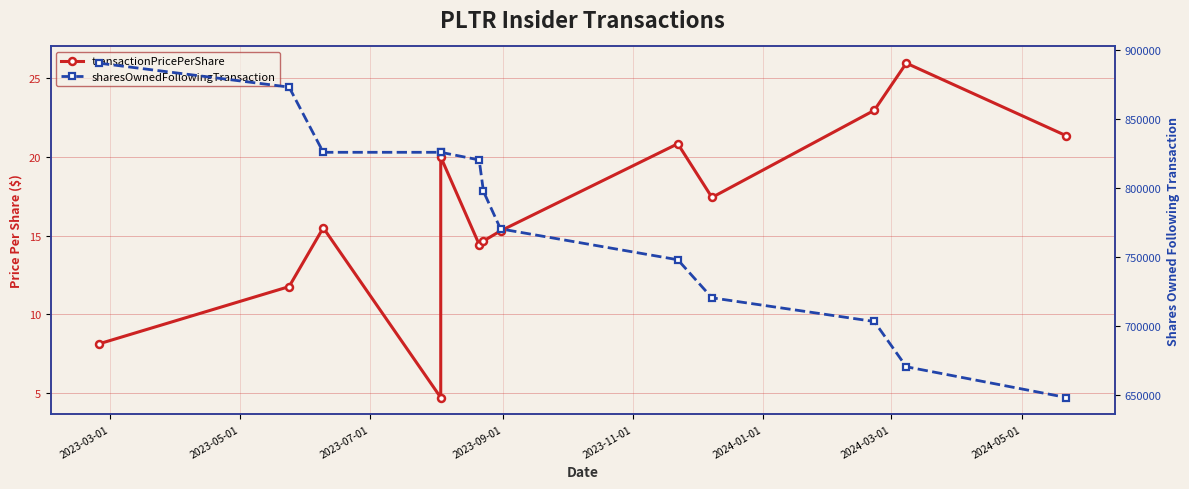

What is the average value of the transactionPricePerShare series?

16.4